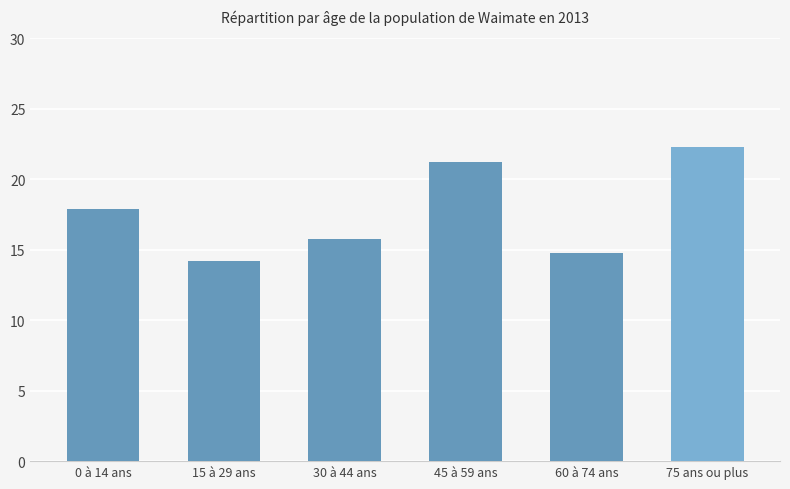

List the labels in order of value, smallest first.

15 à 29 ans, 60 à 74 ans, 30 à 44 ans, 0 à 14 ans, 45 à 59 ans, 75 ans ou plus